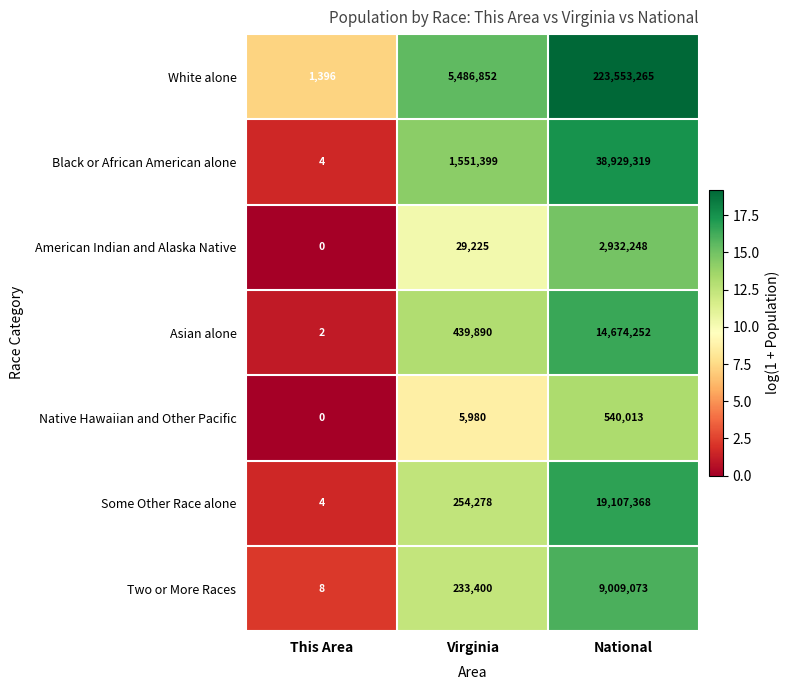

Which series has the largest total across all categories?

White alone